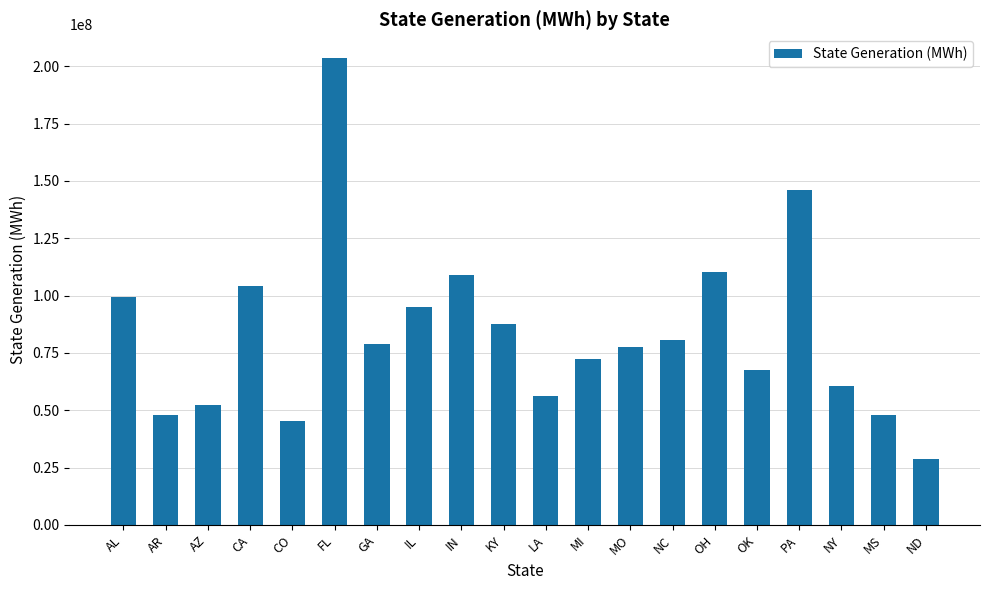

What is the label of the 20th bar from the right?

AL